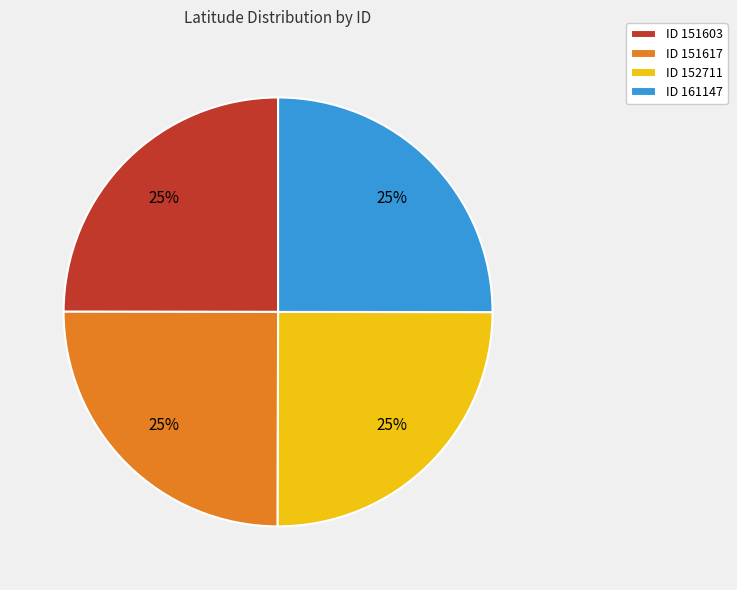

True or false: ID 151603 accounts for 15% of the total.

False